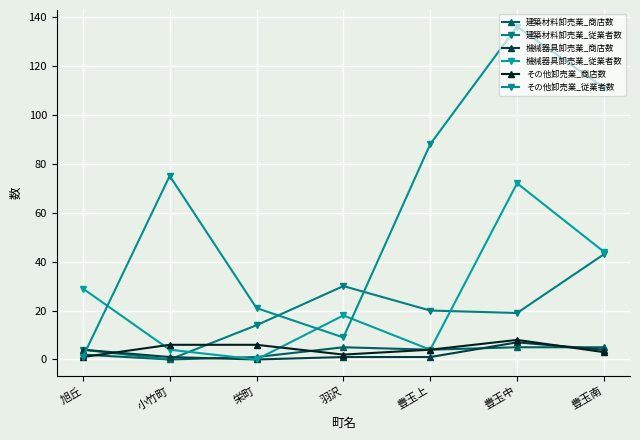

How many lines are shown in the chart?

6